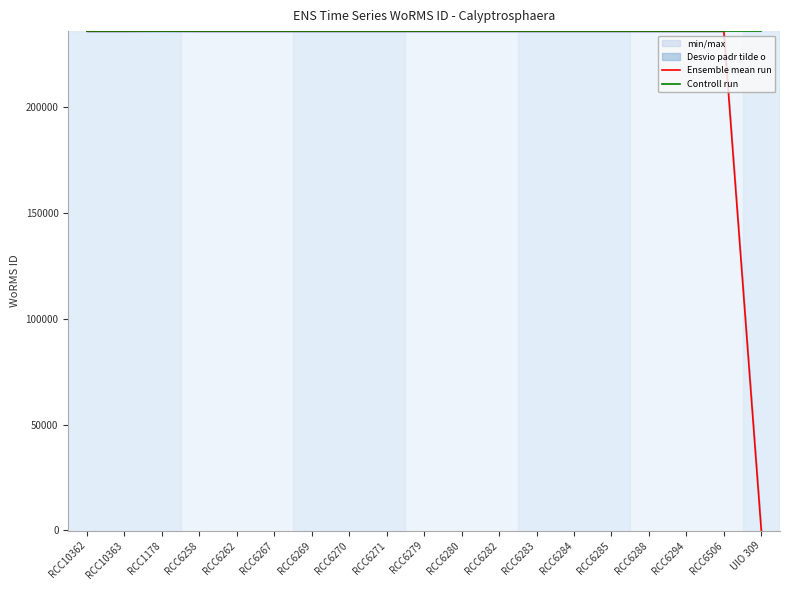

True or false: Ensemble mean run and Controll run intersect in this chart.

False